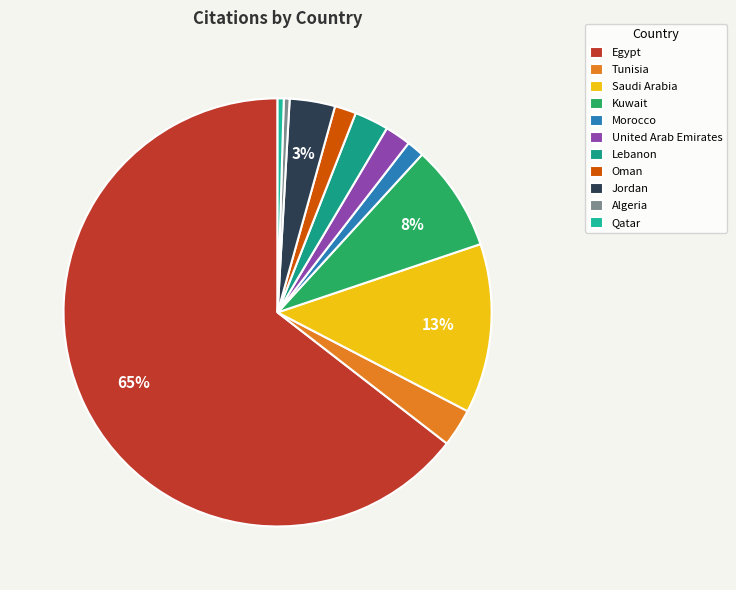

Combined, what portion of the pie is Kuwait and United Arab Emirates?

10.0%